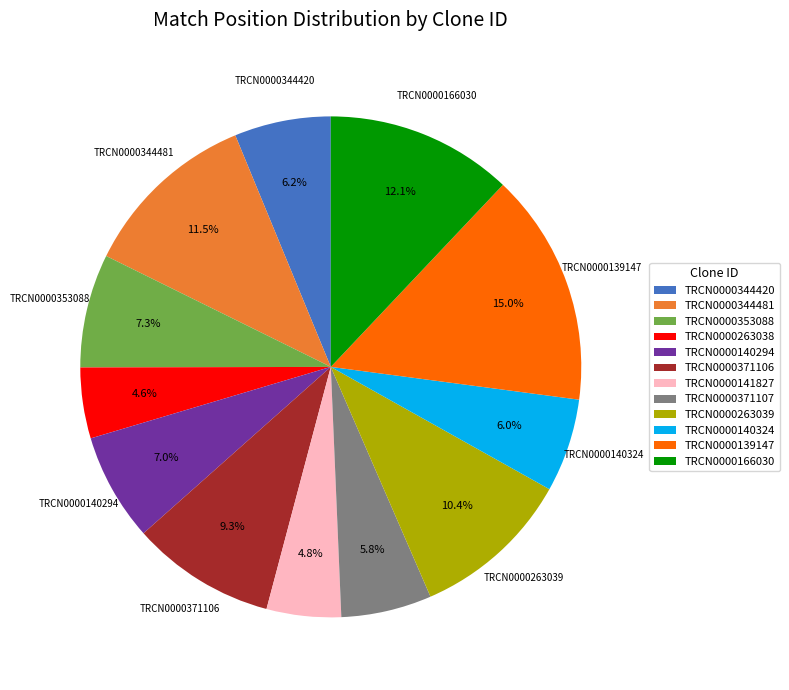

Approximately how many times larger is the value at TRCN0000263038 compared to TRCN0000139147?

0.3